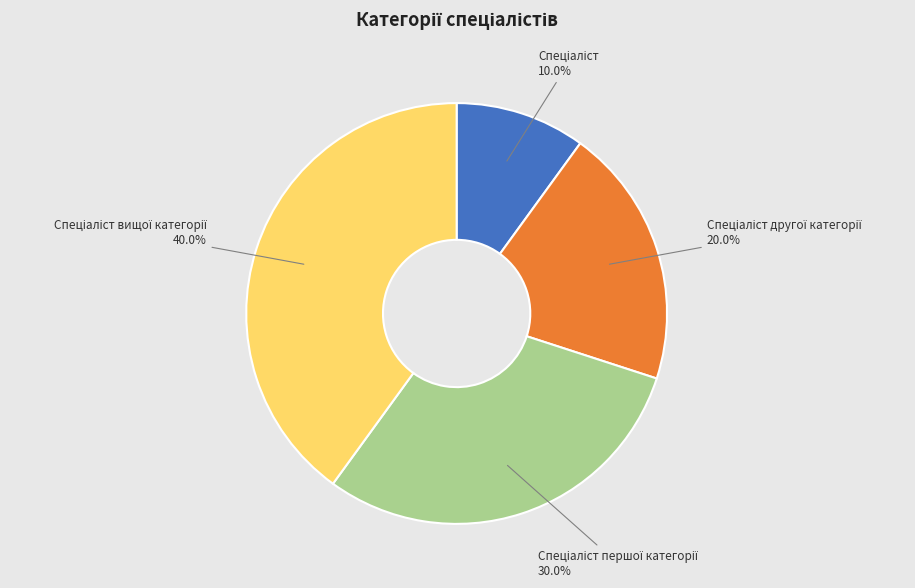

Is there a majority slice in this chart?

No